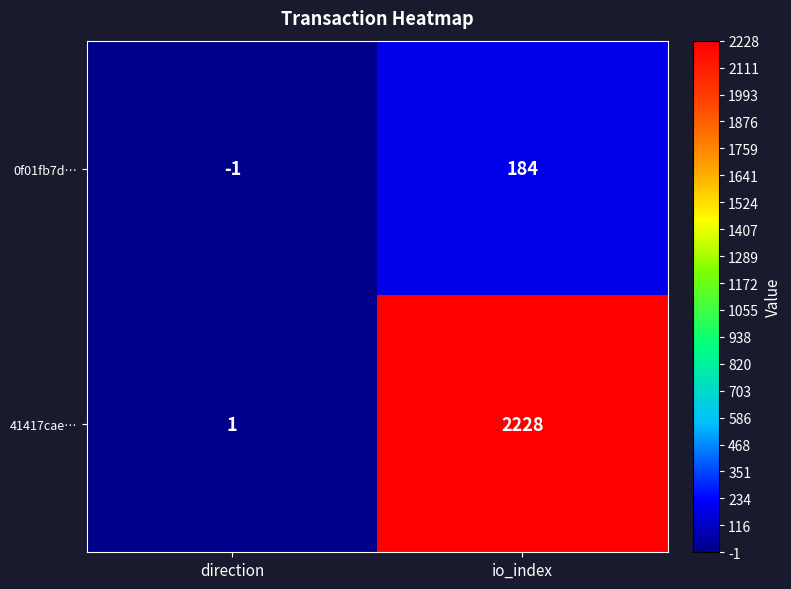

Rank the series at io_index from highest to lowest value.

41417cae…, 0f01fb7d…